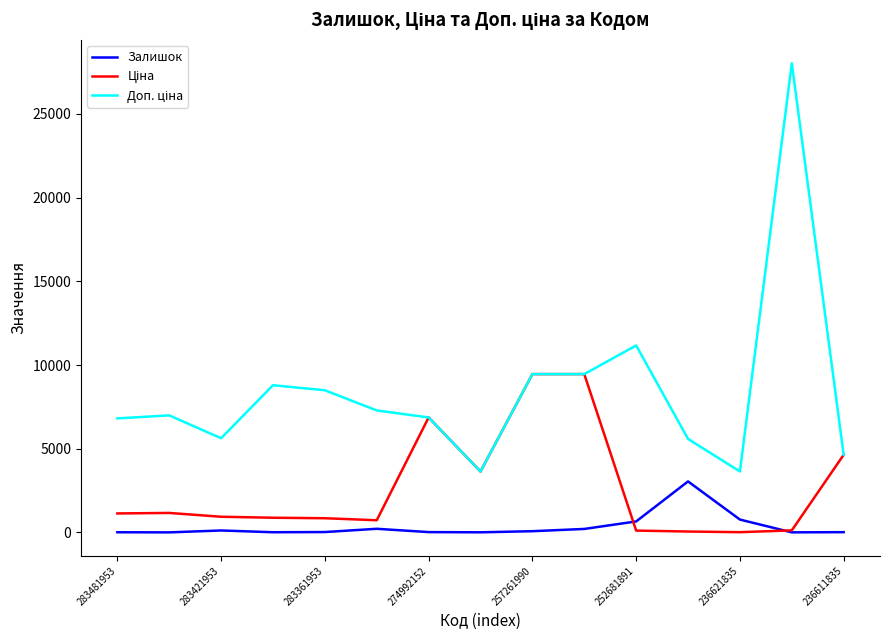

What is the difference between the second highest and minimum values in the Доп. ціна series?

7528.0